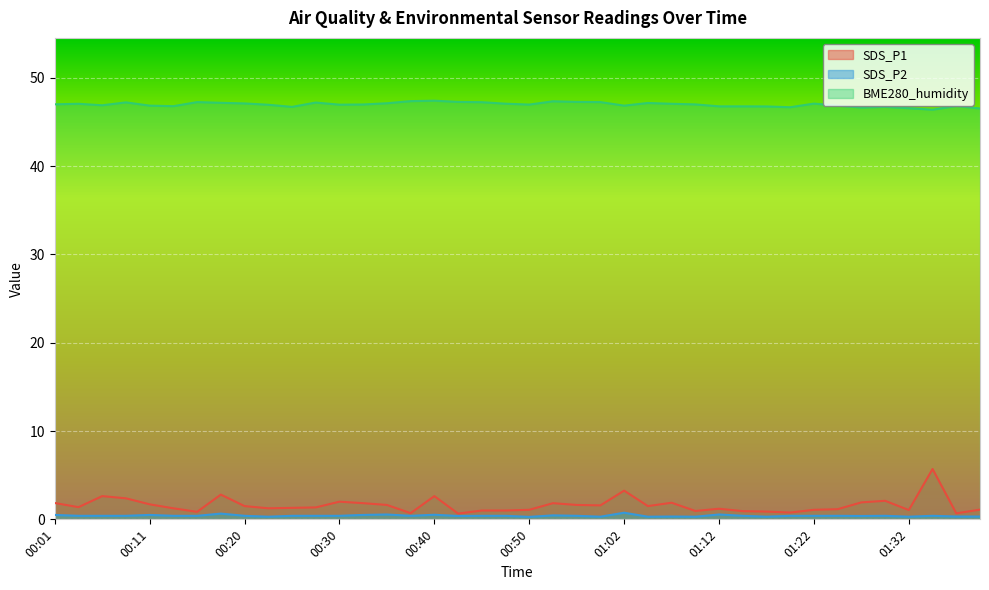

What is the value of the BME280_humidity point at the 4th from the left?

47.2